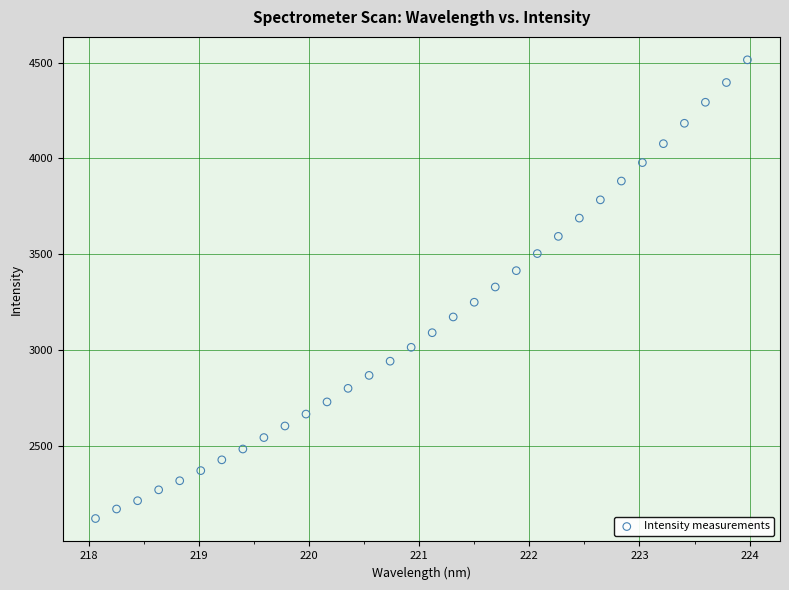

What is the range of Y values (max minus min)?

2393.0